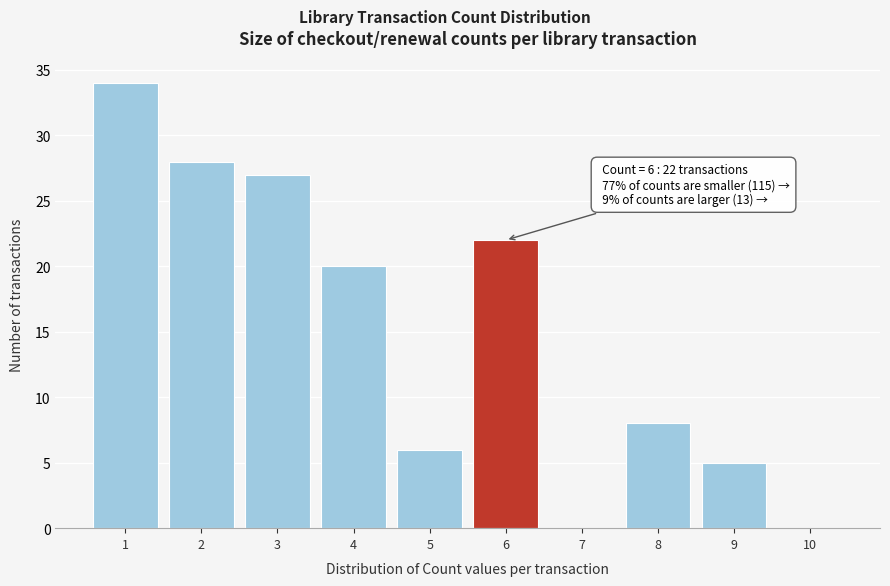

Which range on the x-axis has the tallest bar?

0.5 to 1.5